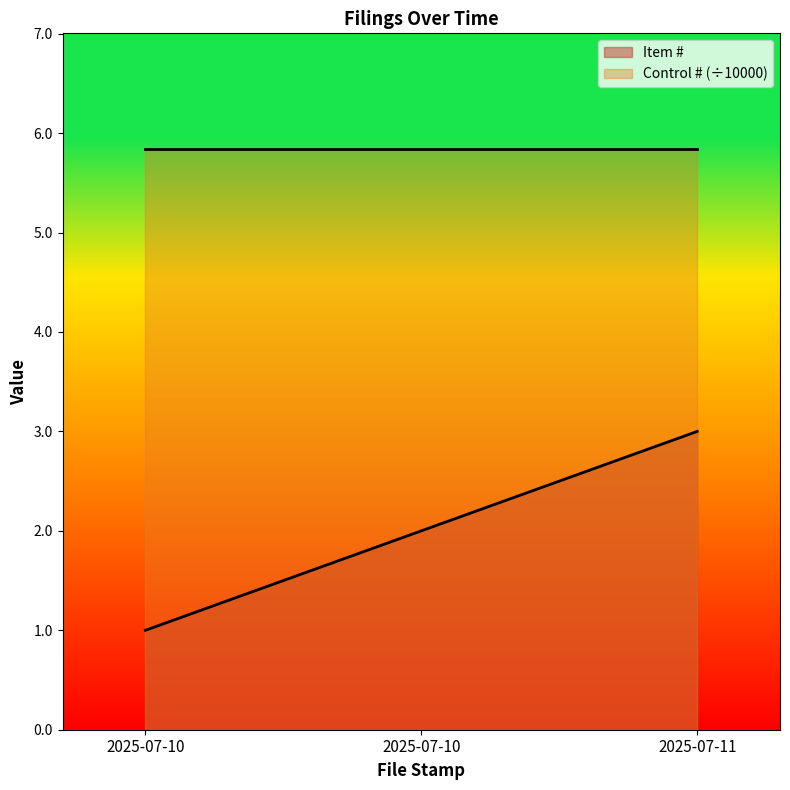

How many values are below 2?

1